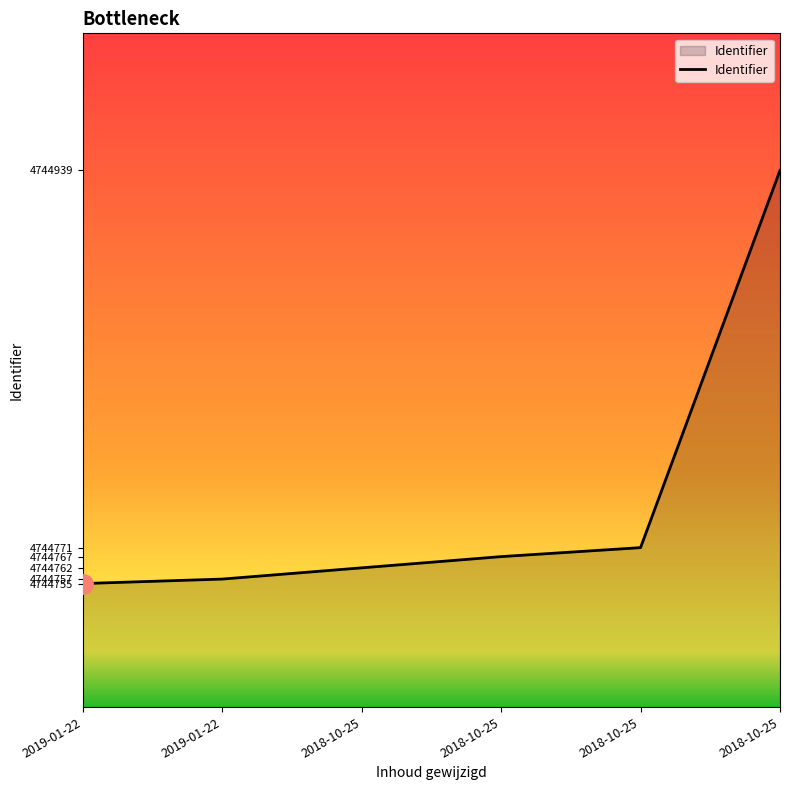

What is the change in value from 2019-01-22 to 2018-10-25?

+184